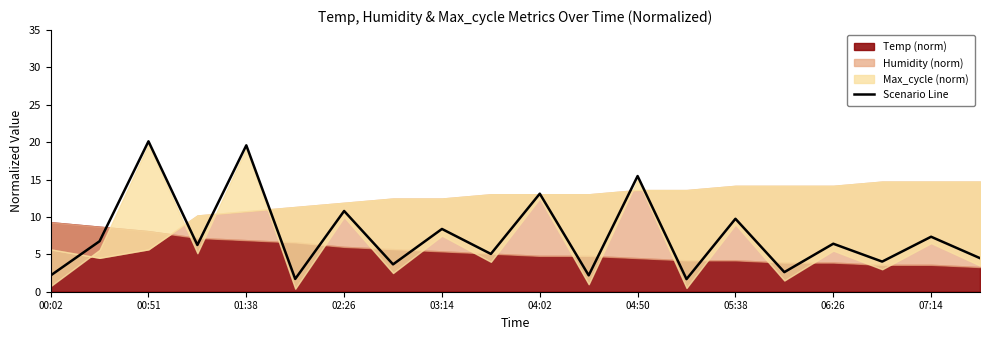

What is the sum of all values?

151.7